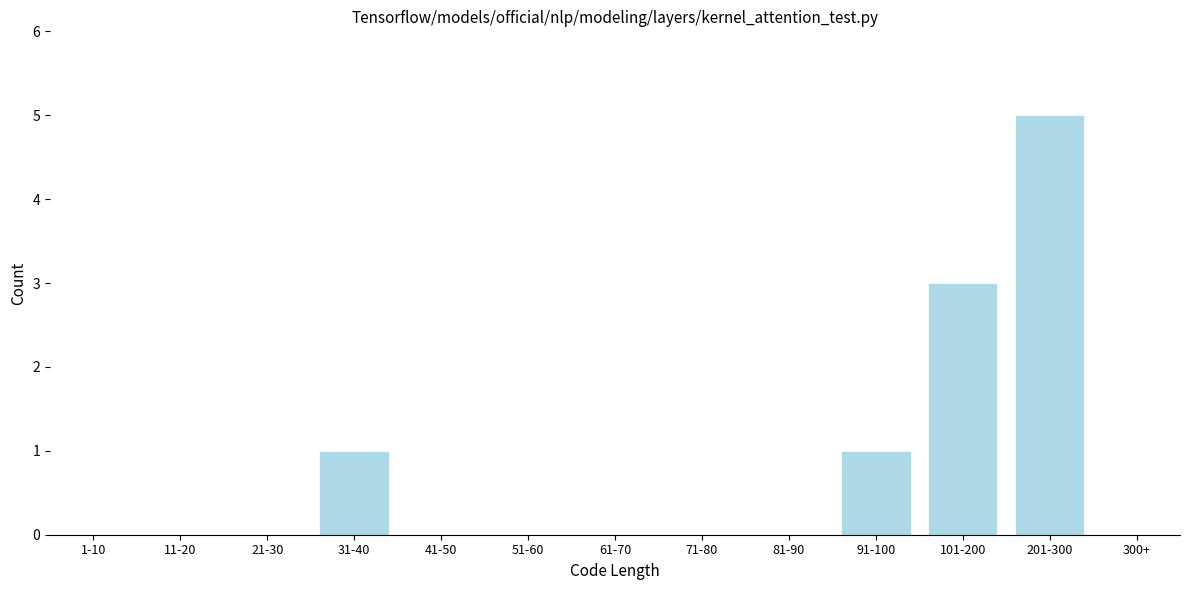

Reading right to left, list all the values displayed in this chart.

300+=0	201-300=5	101-200=3	91-100=1	81-90=0	71-80=0	61-70=0	51-60=0	41-50=0	31-40=1	21-30=0	11-20=0	1-10=0